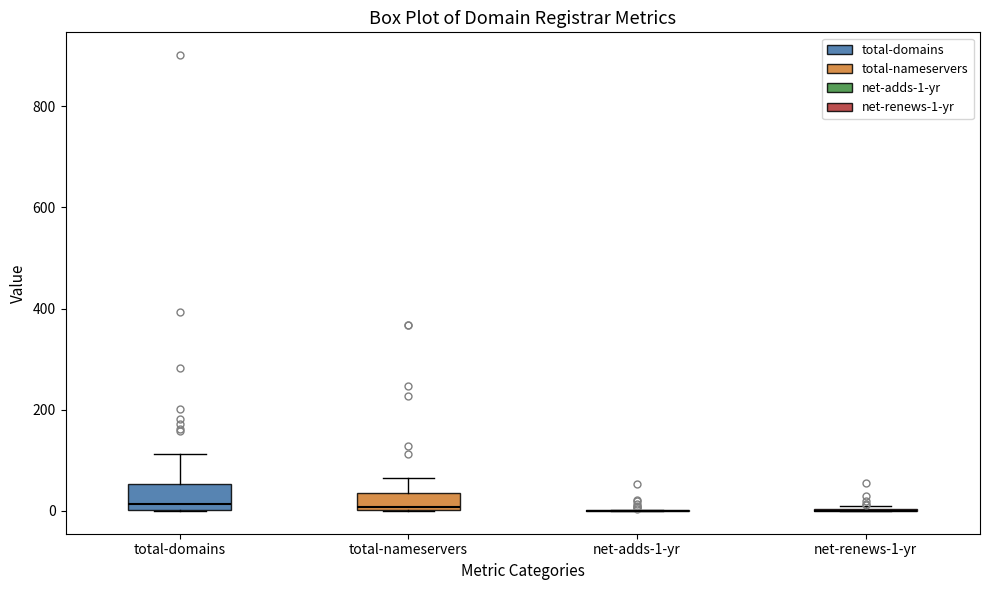

Reading left to right, transcribe this box plot: for each box, give where its median line is, the range the box spans, and where its two whiskers end, as read against the y-axis. The values are not printed on the chart, so give them approximately, as read against the axis.

total-domains: median 20, box 0 to 60, whiskers 0 to 120
total-nameservers: median 0 (just above the box's lower edge), box 0 to 40, whiskers 0 to 60
net-adds-1-yr: box collapsed to a line at 0, whiskers 0 to 0
net-renews-1-yr: box collapsed to a line at 0, whiskers 0 to 20